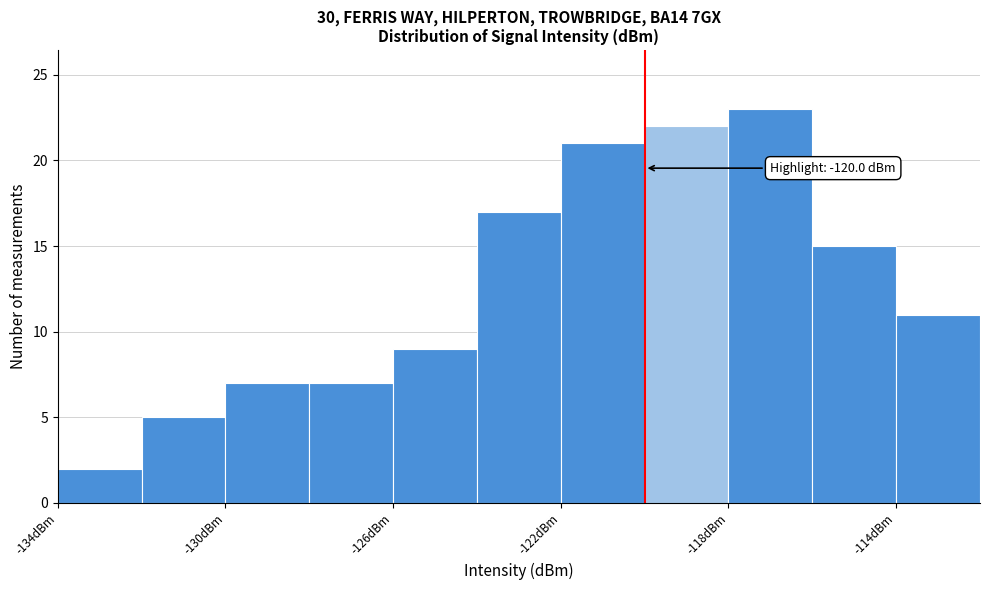

Which range on the x-axis has the tallest bar?

-118 to -116